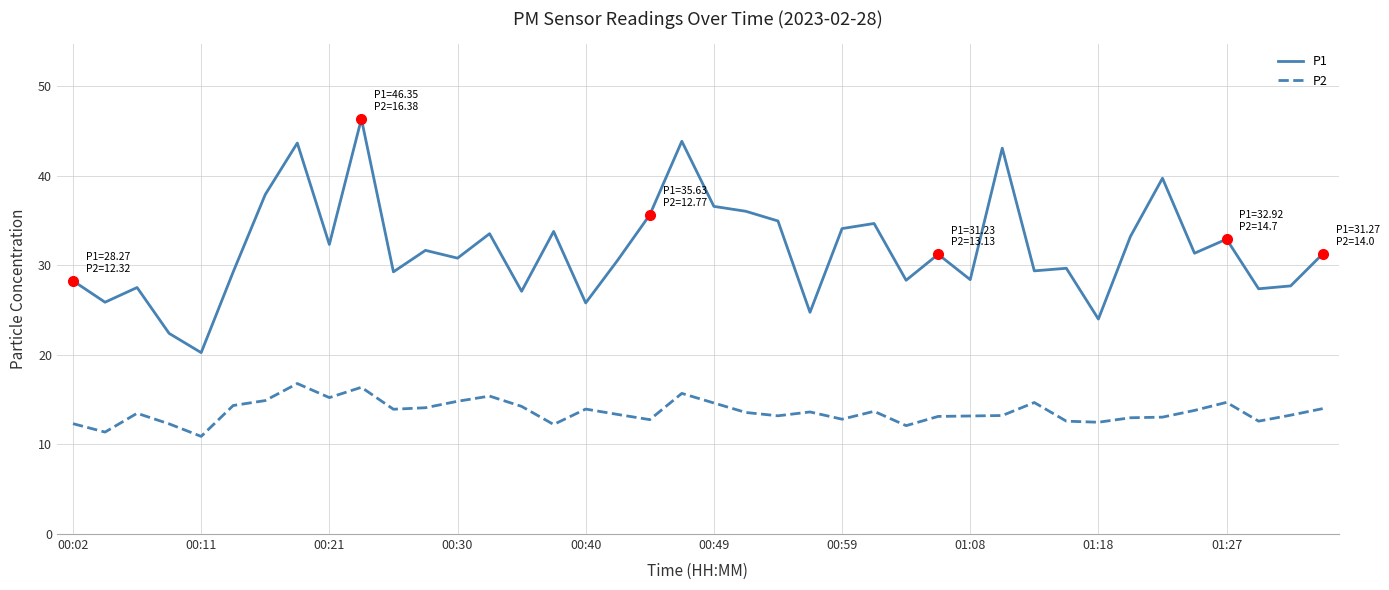

Which series has the largest range (max minus min)?

P1